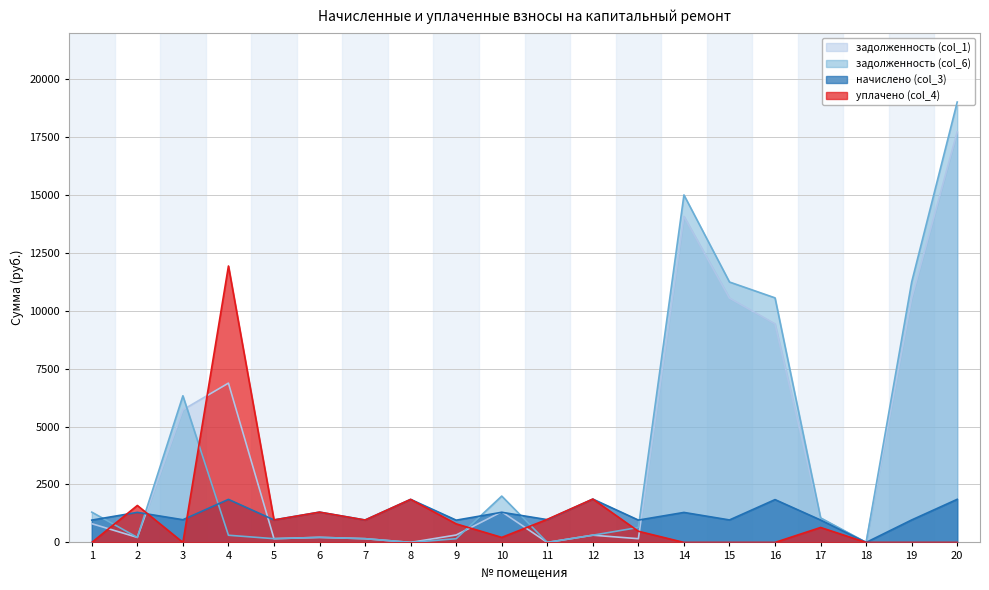

Rank the series at 13 from lowest to highest value.

задолженность (col_1), уплачено (col_4), задолженность (col_6), начислено (col_3)